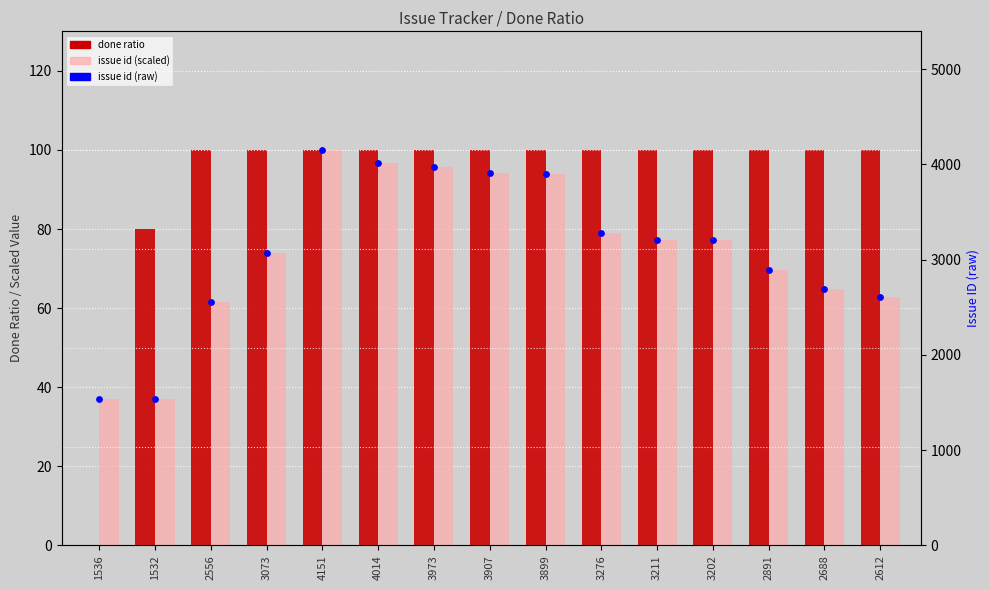

What is the total value across all series at 3899?

4092.9